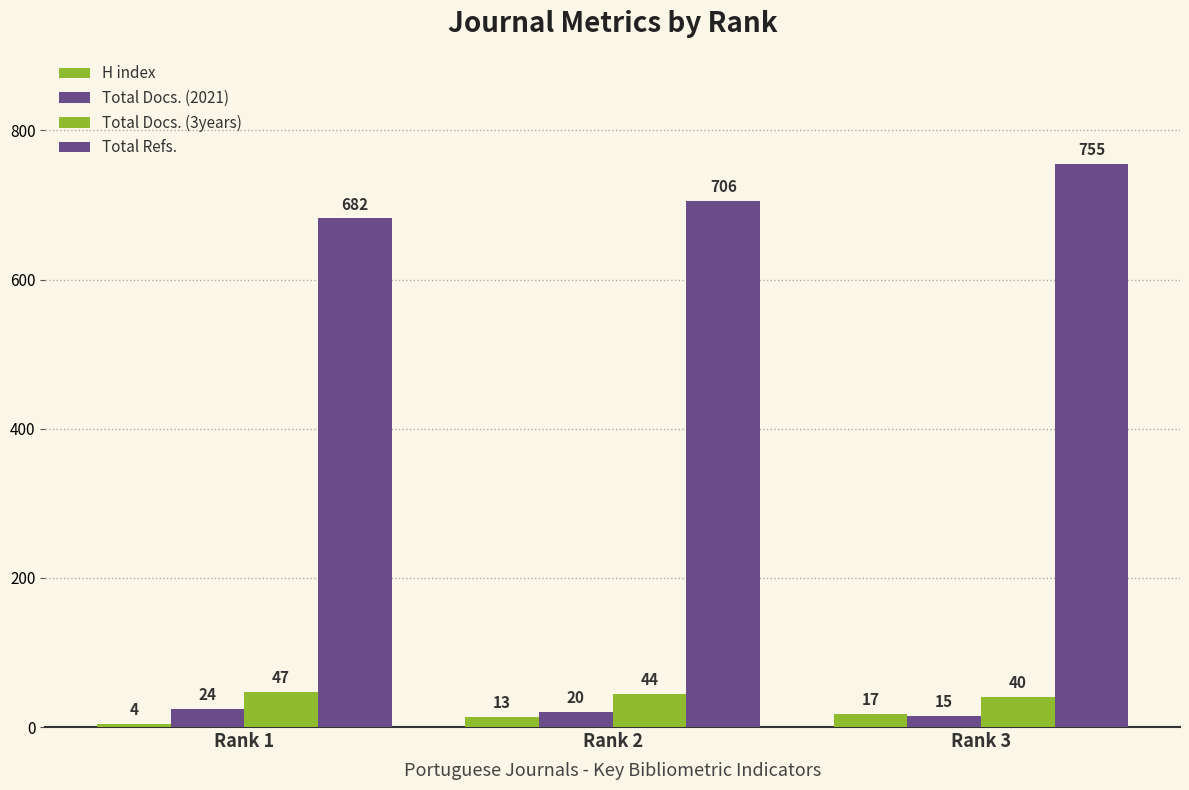

The Total Refs. series shows 755 at Rank 3. True or false?

True